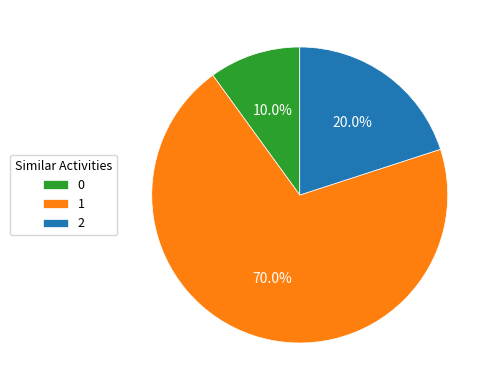

Count the number of slices in the pie.

3